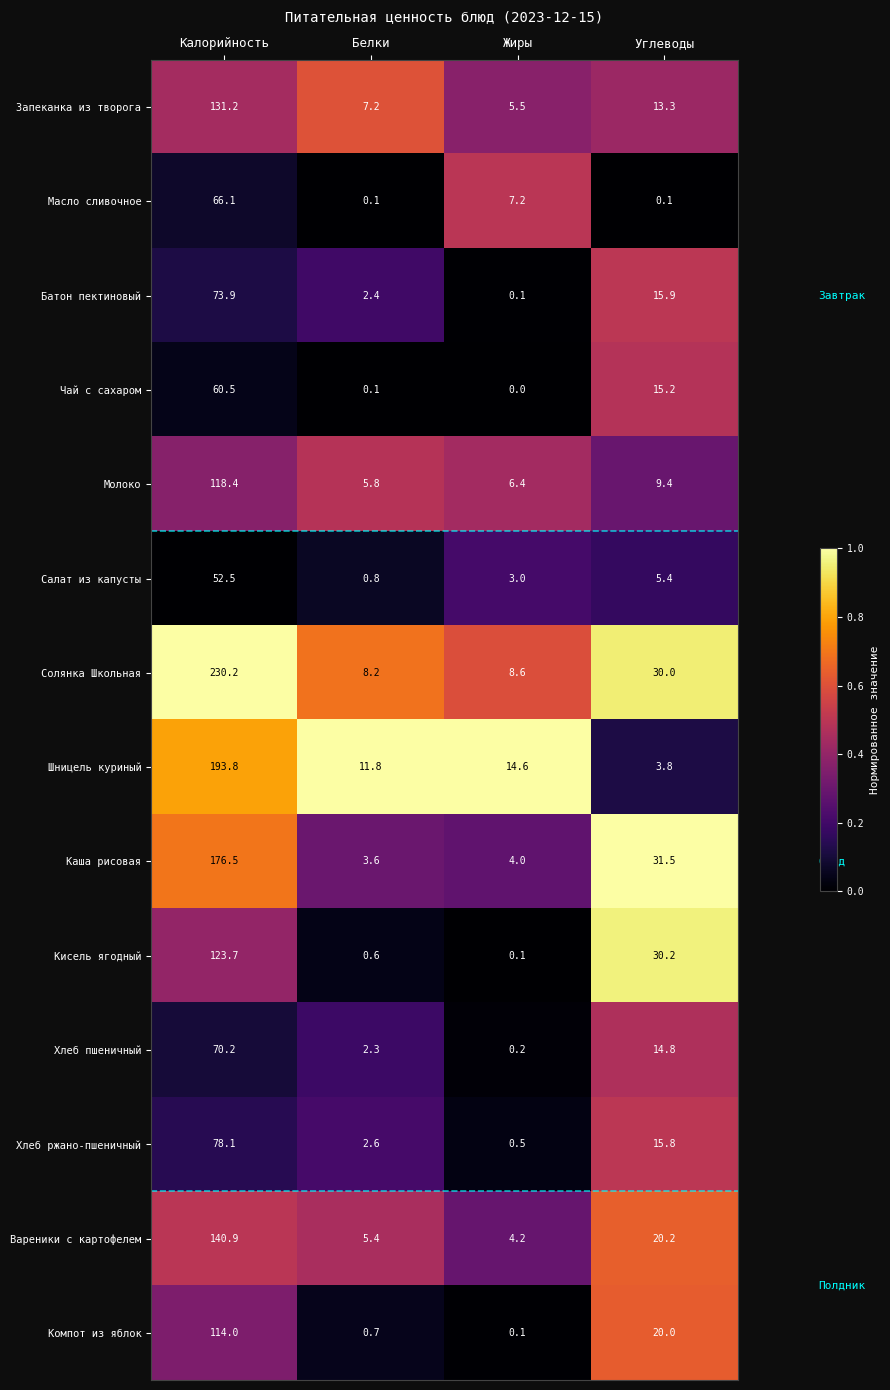

At which category is the sum across all series the highest?

Калорийность